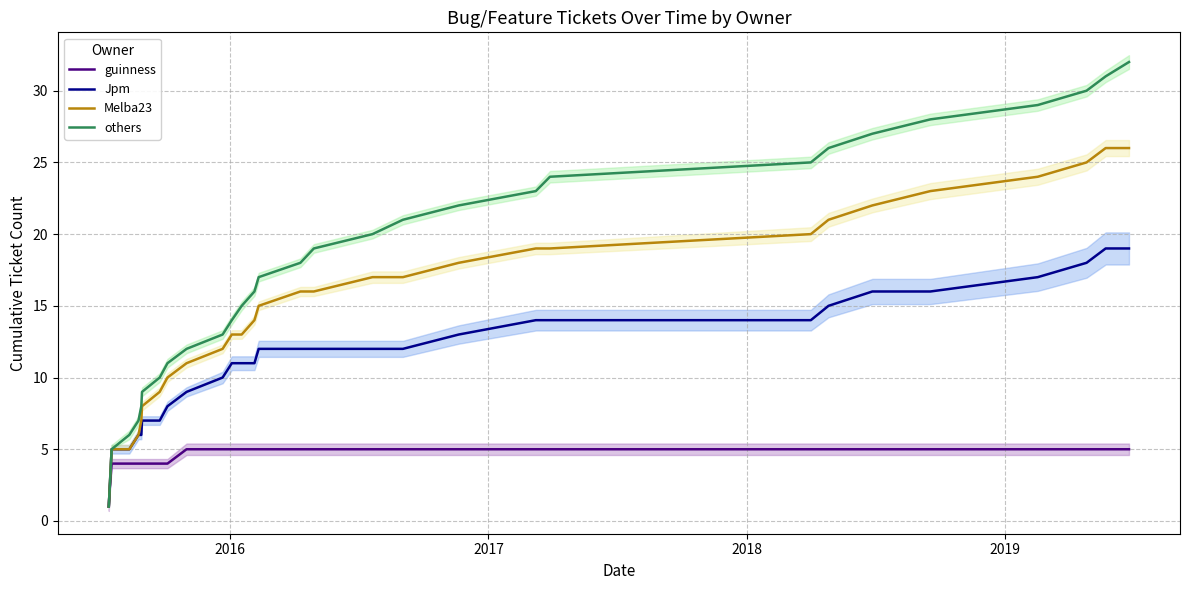

Is this an area chart (filled region under the line)?

No